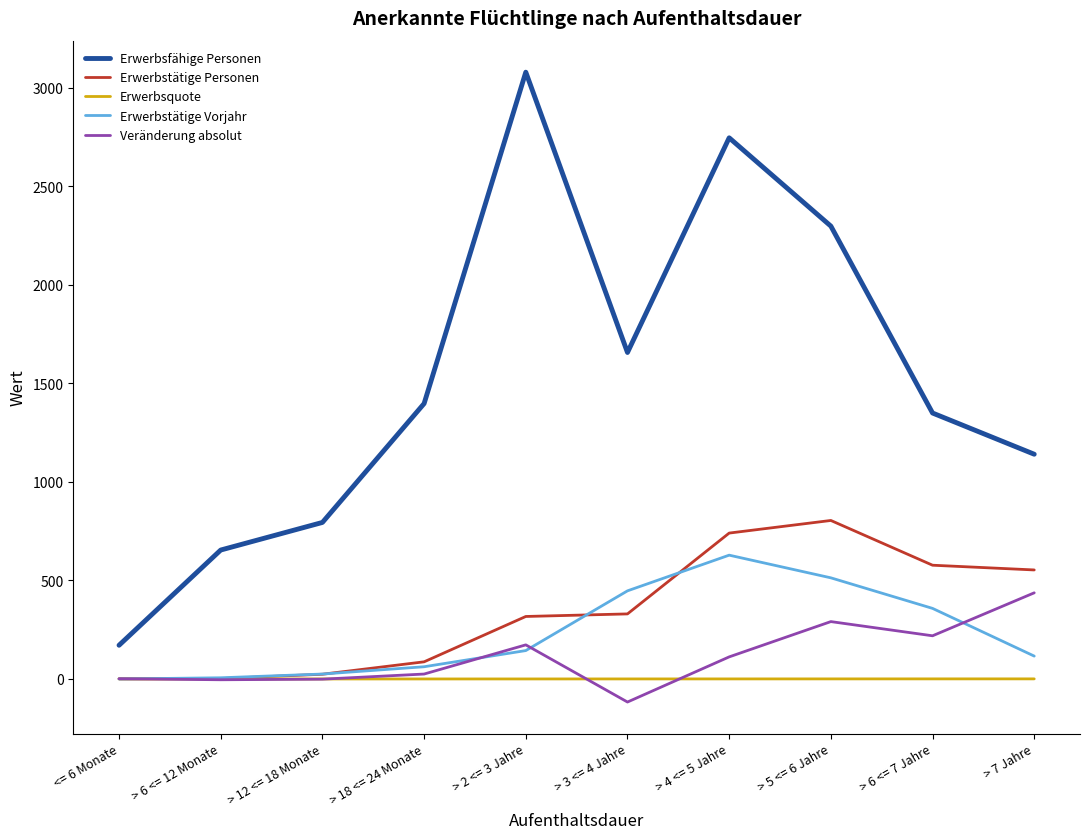

Rank the series by their maximum value, from lowest to highest.

Erwerbsquote, Veränderung absolut, Erwerbstätige Vorjahr, Erwerbstätige Personen, Erwerbsfähige Personen